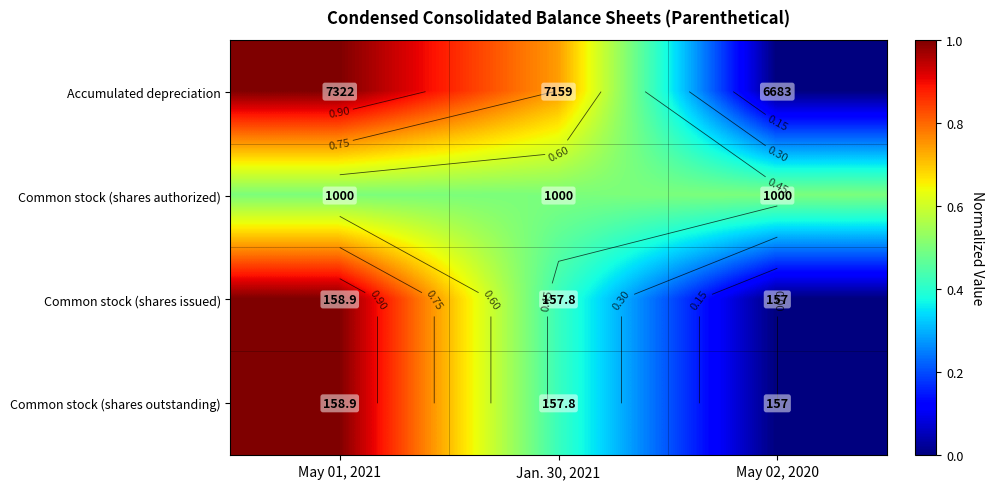

The Accumulated depreciation series shows 1.3 at Jan. 30, 2021. True or false?

False